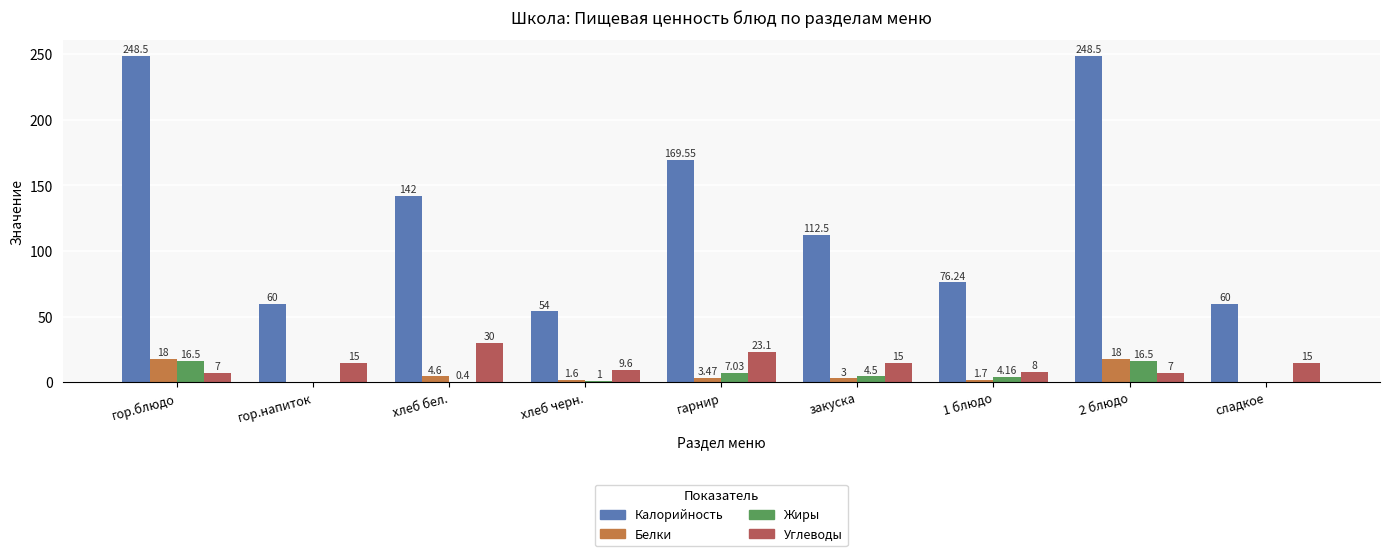

Where does the Белки series first go above 3?

гор.блюдо